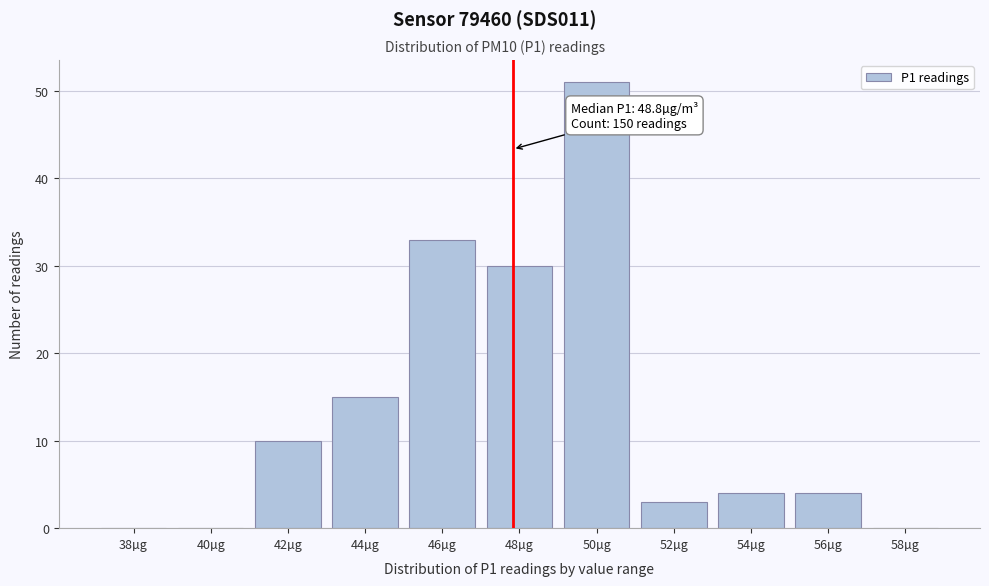

Reading left to right, list all the values displayed in this chart.

38µg=0	40µg=0	42µg=10	44µg=15	46µg=33	48µg=30	50µg=51	52µg=3	54µg=4	56µg=4	58µg=0